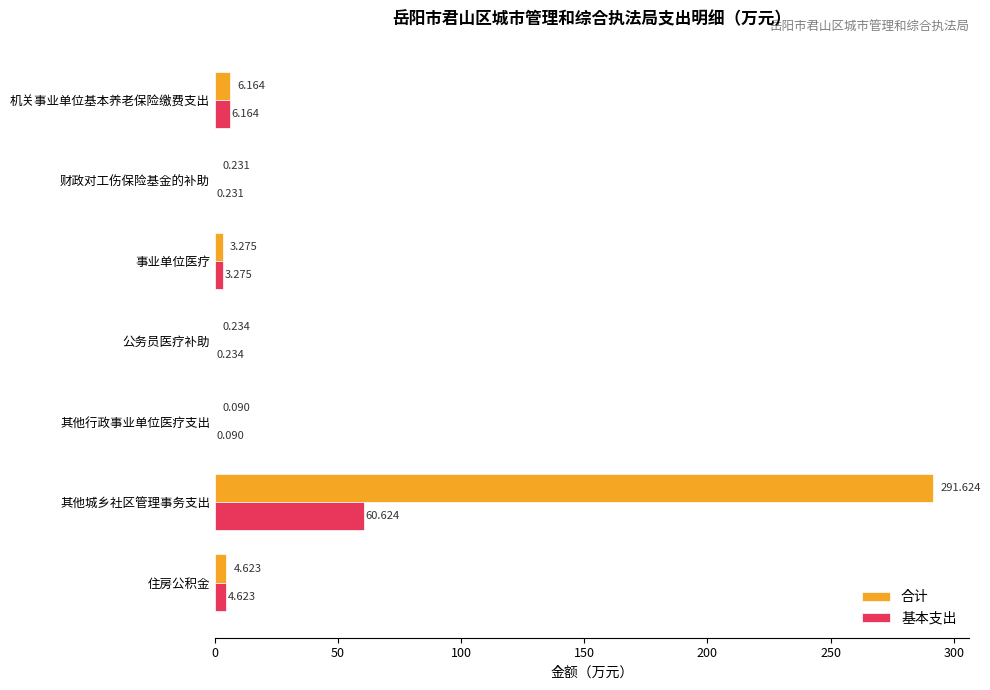

Is the value of 基本支出 at 公务员医疗补助 greater than the value of 合计 at 财政对工伤保险基金的补助?

Yes